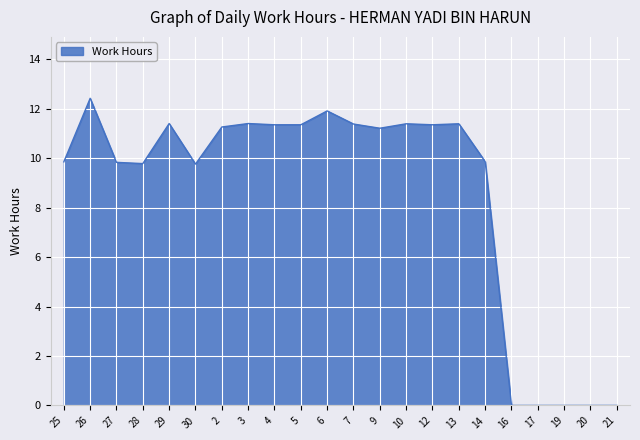

What position from the left is 19?

20